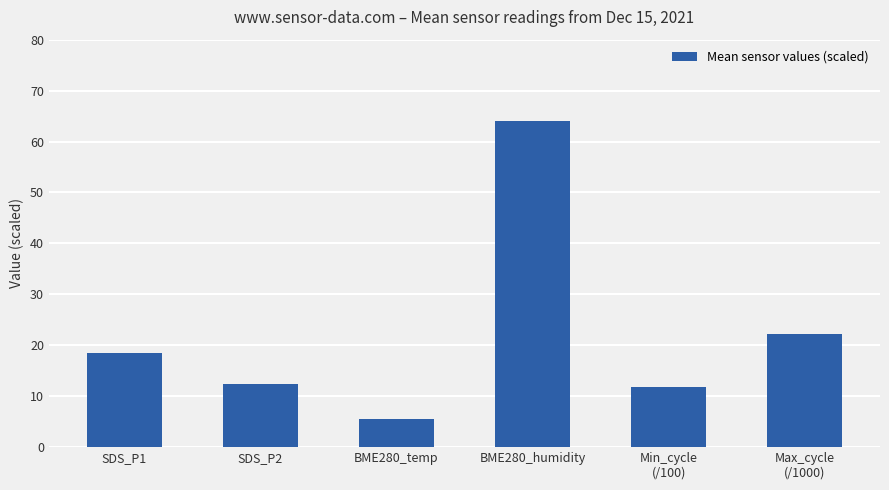

Which label corresponds to the largest value in the chart?

BME280_humidity